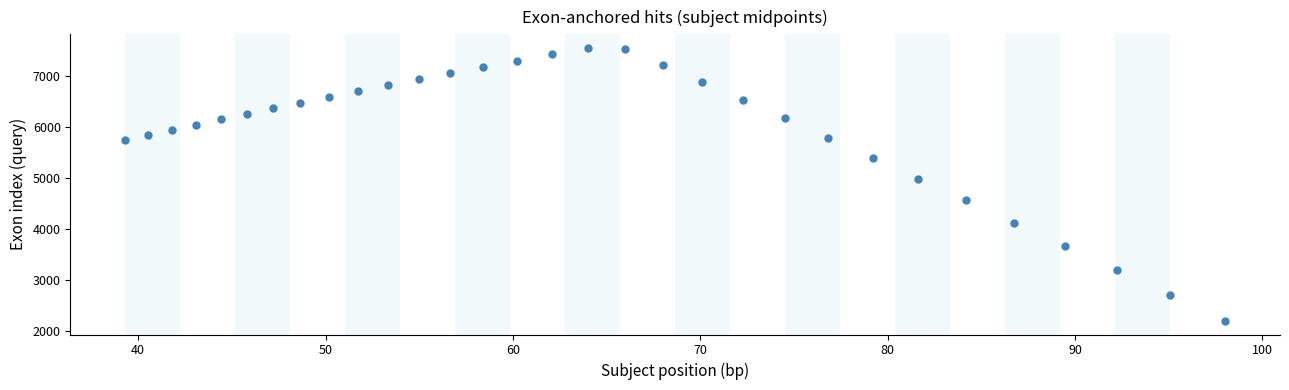

What is the range of Y values (max minus min)?

5358.6